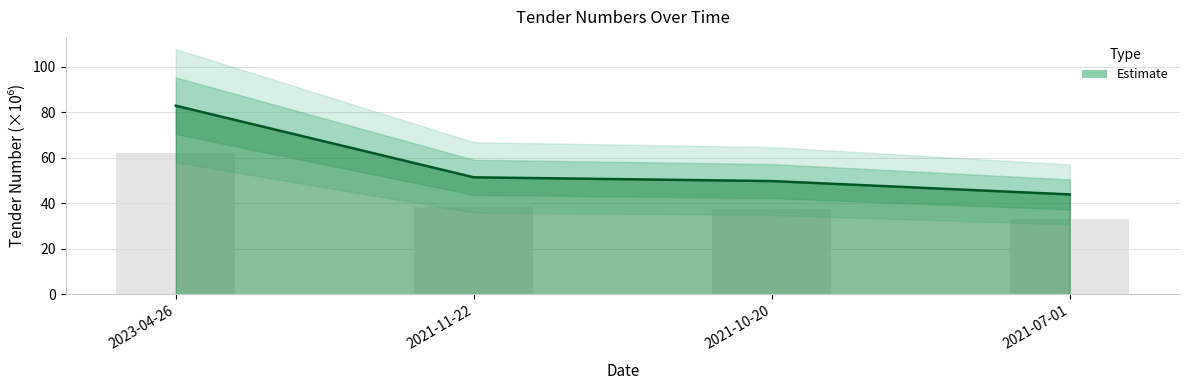

Rank the categories by value from highest to lowest.

2023-04-26, 2021-11-22, 2021-10-20, 2021-07-01